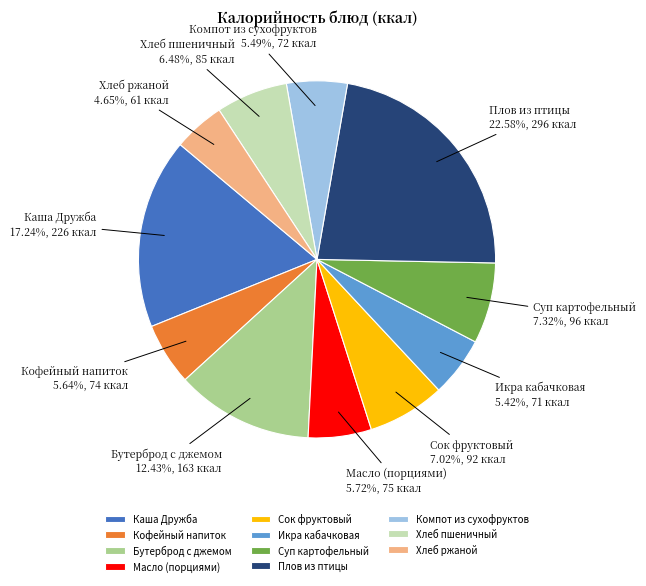

True or false: Плов из птицы accounts for 12% of the total.

False